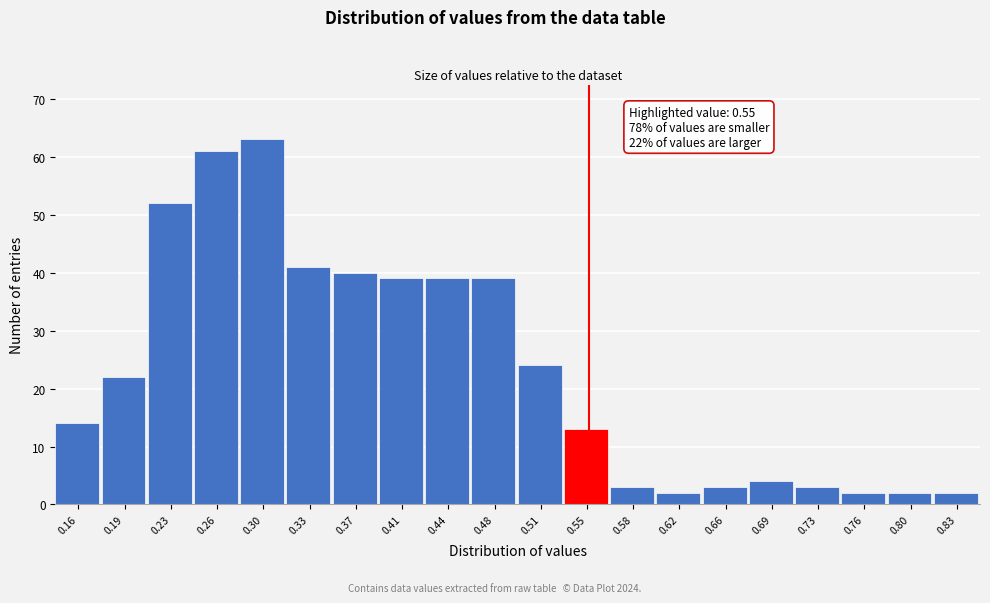

Which range on the x-axis has the tallest bar?

0.280 to 0.315